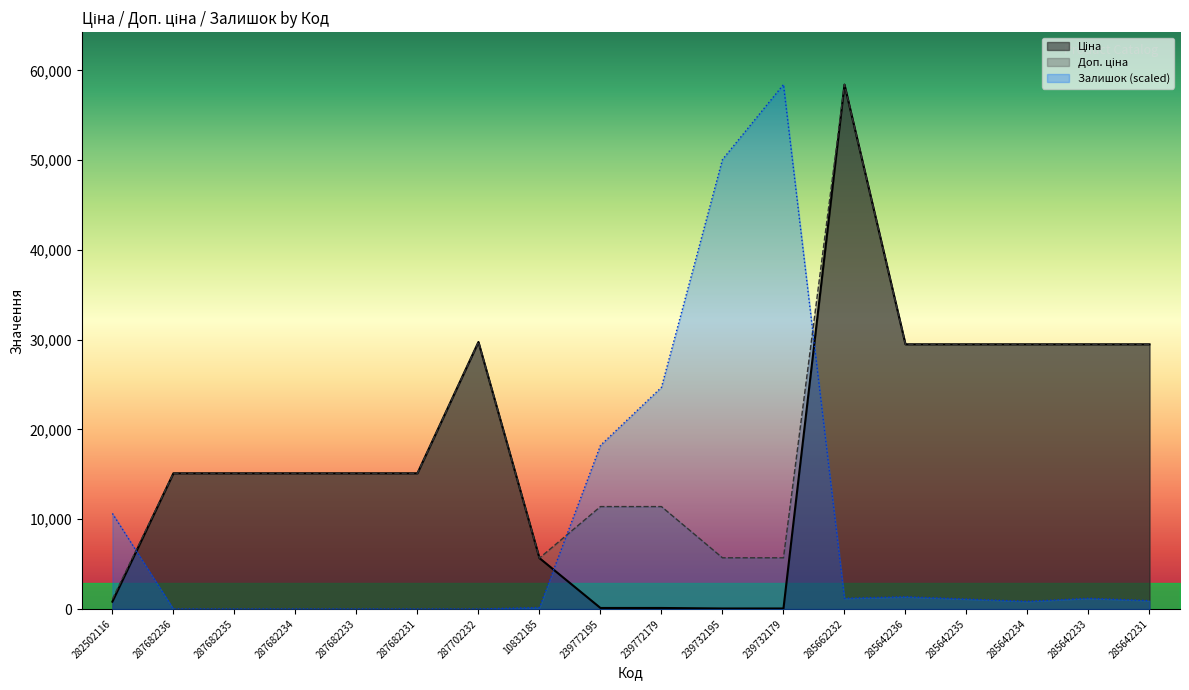

Is the value of Залишок at 285642234 greater than the value of Доп. ціна at 285662232?

No